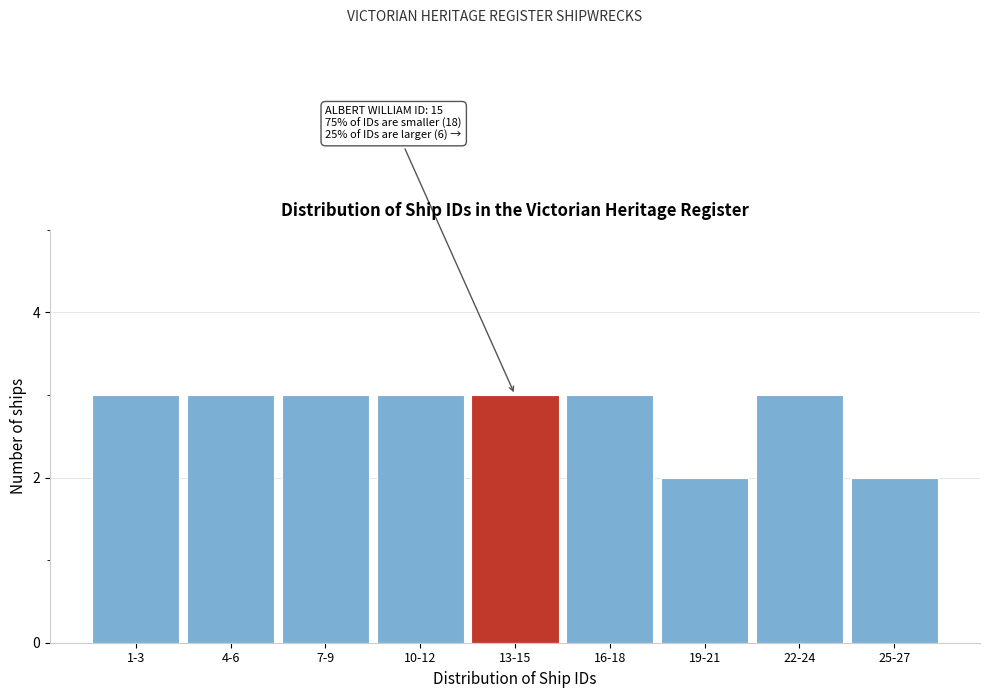

Reading left to right, transcribe all the data shown in this chart.

1-3=3	4-6=3	7-9=3	10-12=3	13-15=3	16-18=3	19-21=2	22-24=3	25-27=2